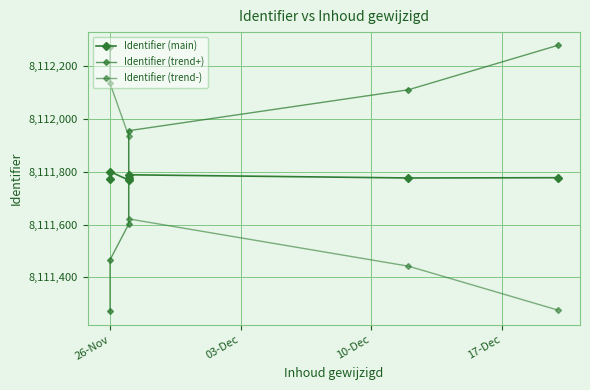

Reading left to right, extract all data points from this chart.

Identifier (main): 8111772.0	8111800.0	8111768.0	8111775.0	8111788.0	8111776.0	8111777.0
Identifier (trend+): 8111272.0	8111466.7	8111601.3	8111775.0	8111954.7	8112109.3	8112277.0
Identifier (trend-): 8112272.0	8112133.3	8111934.7	8111775.0	8111621.3	8111442.7	8111277.0